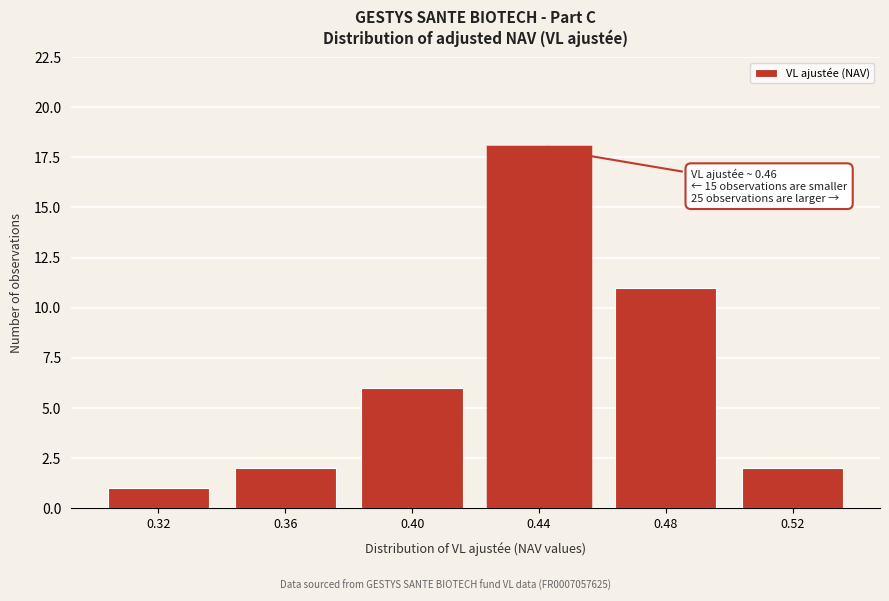

Reading left to right, list all the values displayed in this chart.

1	2	6	18	11	2